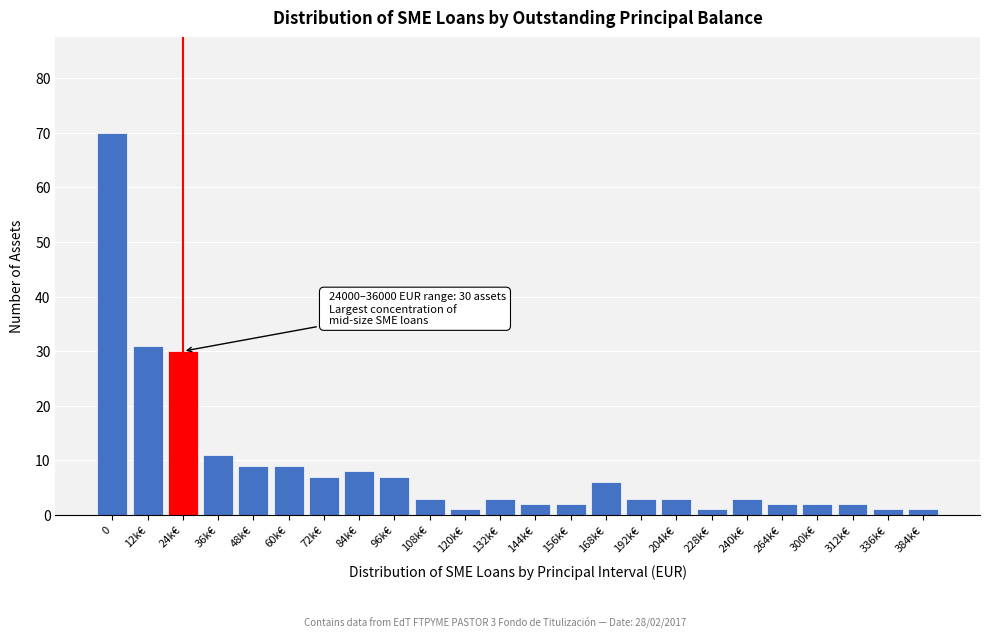

Reading left to right, list all the values displayed in this chart.

70	31	30	11	9	9	7	8	7	3	1	3	2	2	6	3	3	1	3	2	2	2	1	1